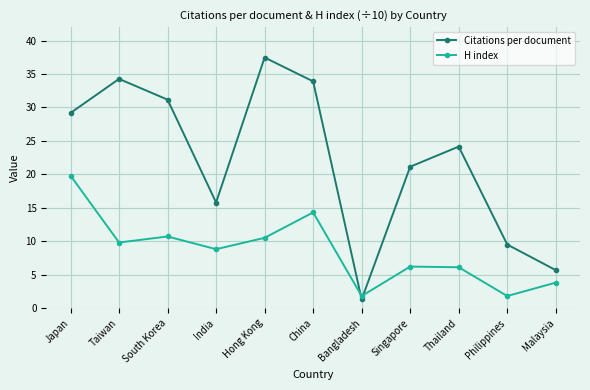

How many data points in H index are above 8?

6